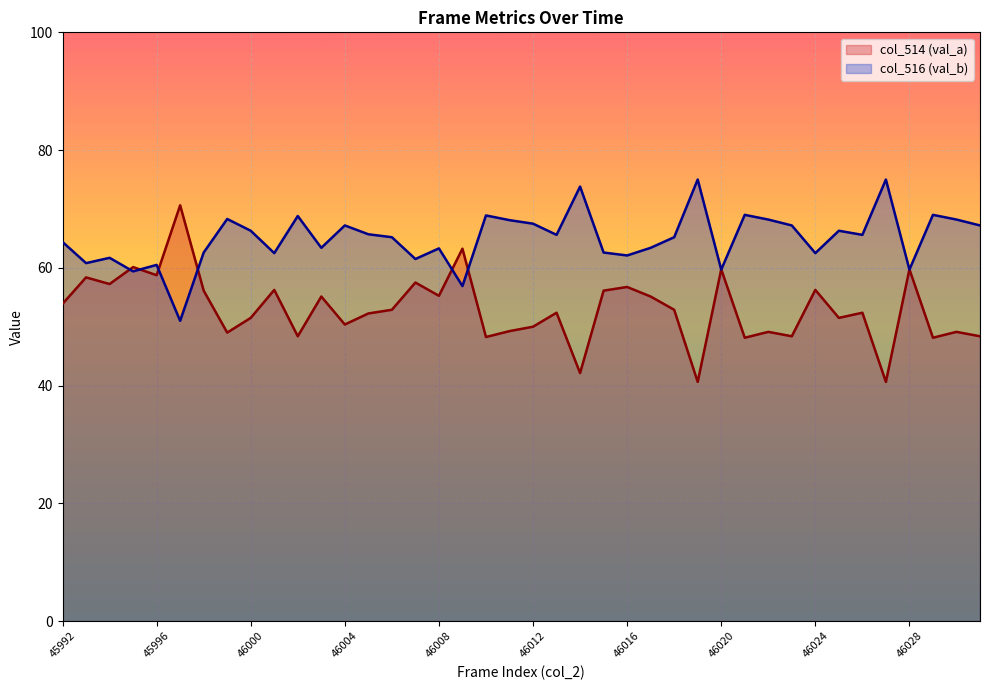

What is the difference between the maximum and minimum values in the col_514 (val_a) series?

30.0